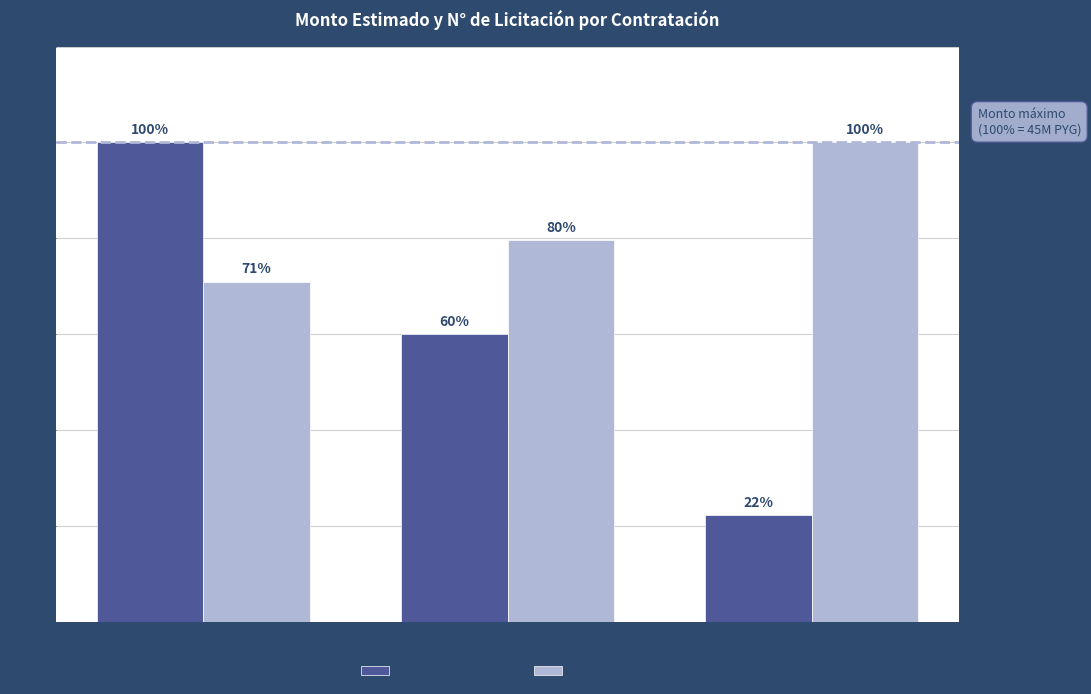

The value of Monto Estimado at Licit. 247836
(Capiatá) is 100.0. True or false?

True